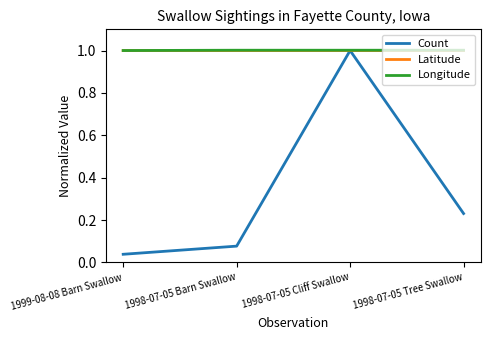

What value does the Count series have at 1998-07-05 Cliff Swallow?

1.0